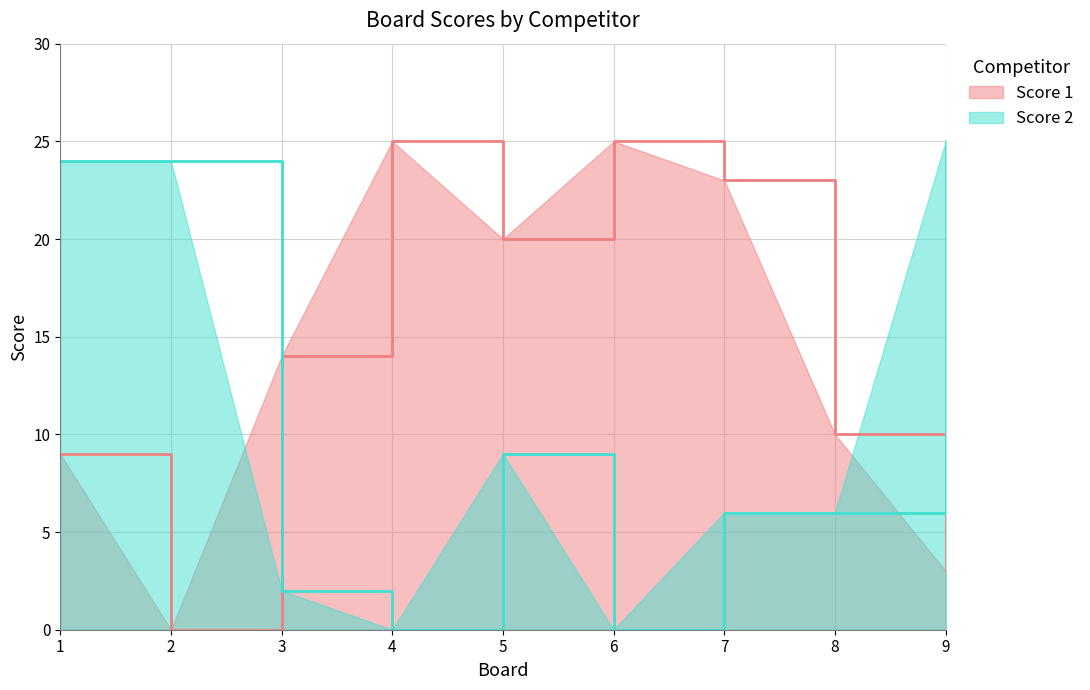

Reading left to right, what are all the values shown in this chart?

Score 1: 1=9	2=0	3=14	4=25	5=20	6=25	7=23	8=10	9=3
Score 2: 1=24	2=24	3=2	4=0	5=9	6=0	7=6	8=6	9=25